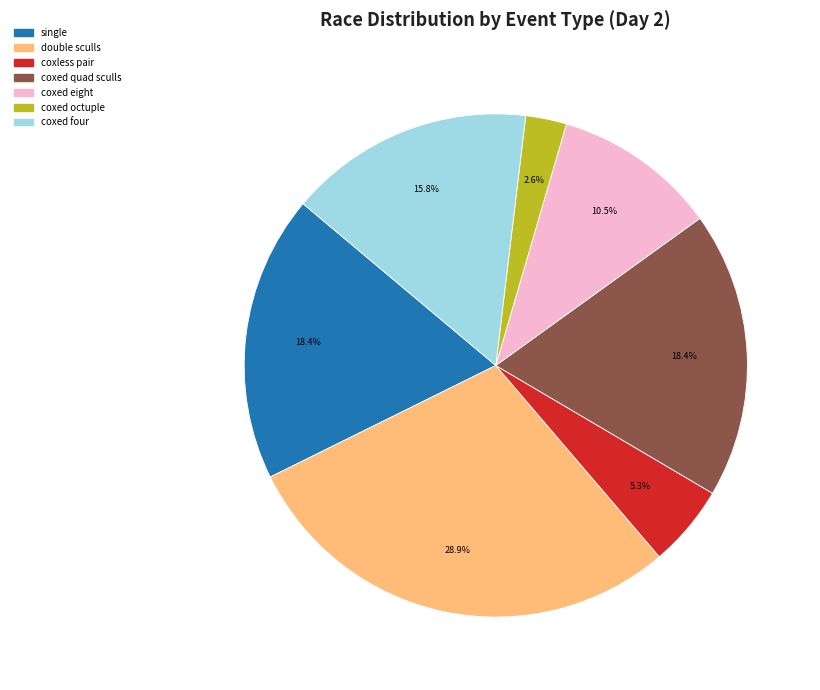

Is there any slice that represents more than half of the pie?

No